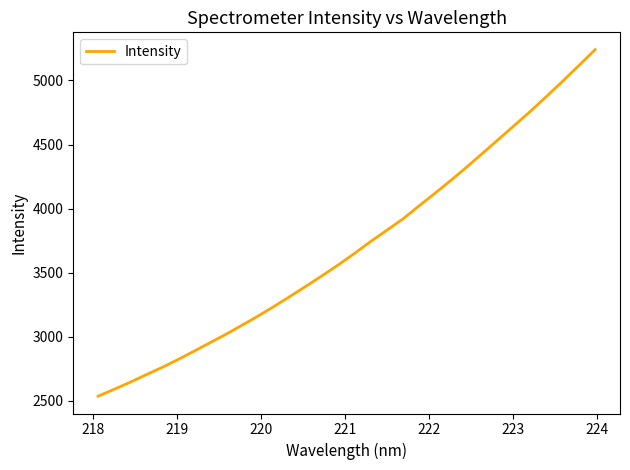

What is the greatest value displayed?

5240.3